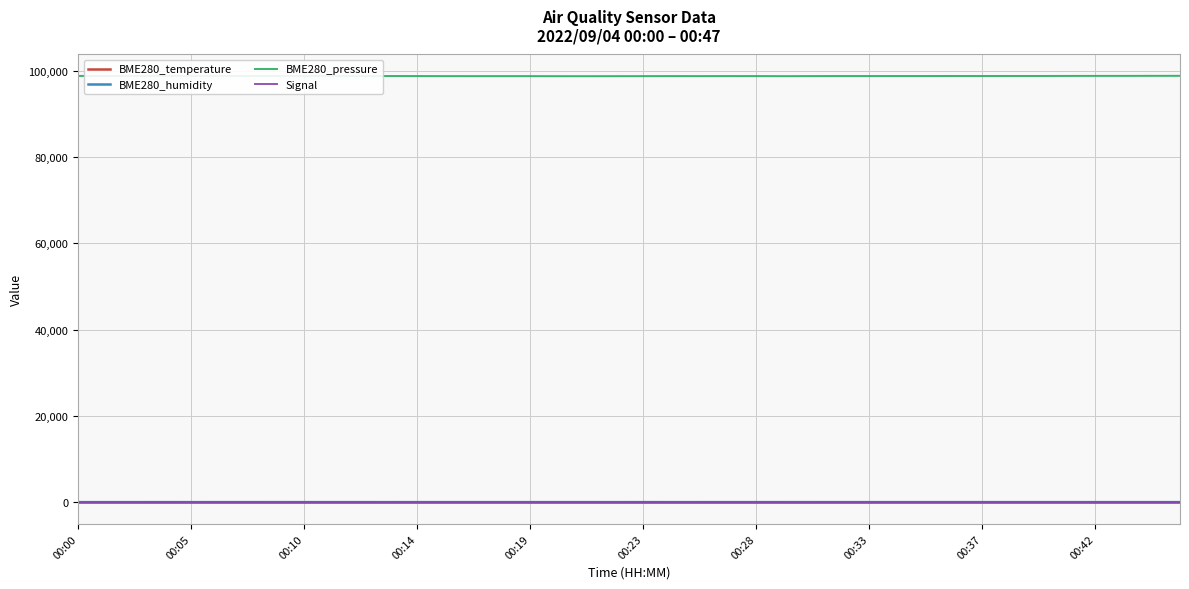

True or false: BME280_temperature and BME280_pressure cross at least once.

False